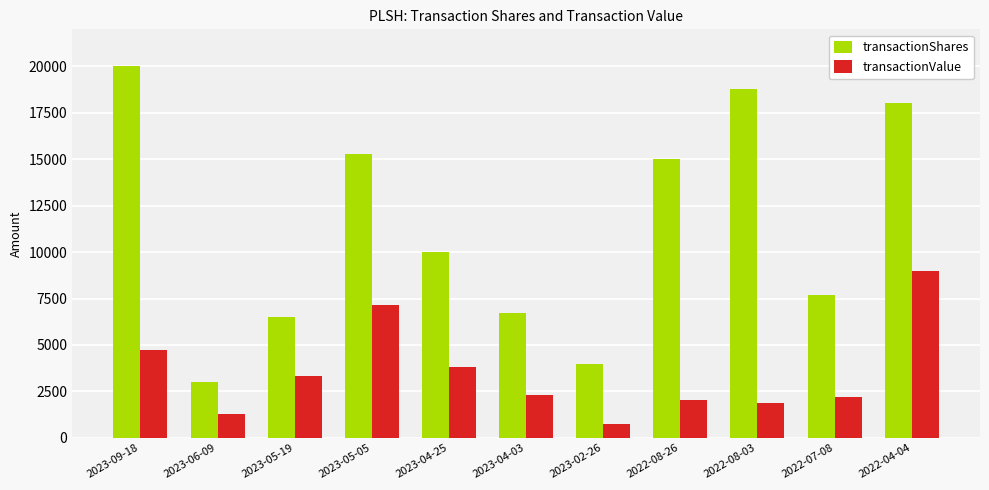

Between 2023-06-09 and 2023-04-03, which series saw the biggest shift?

transactionShares